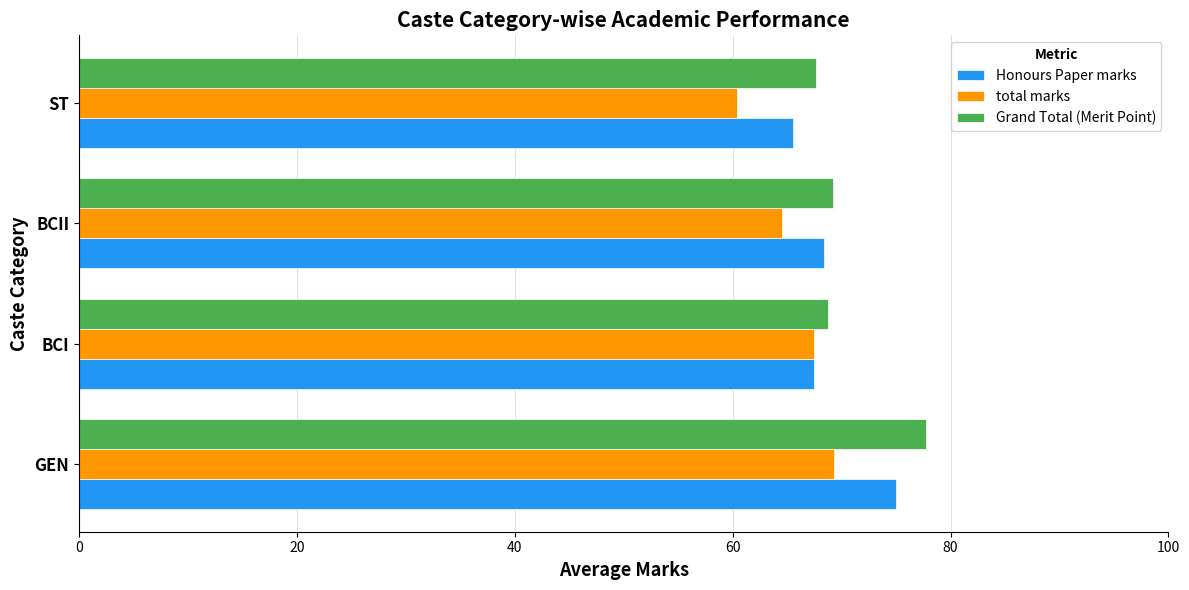

At which category is the sum across all series the highest?

GEN